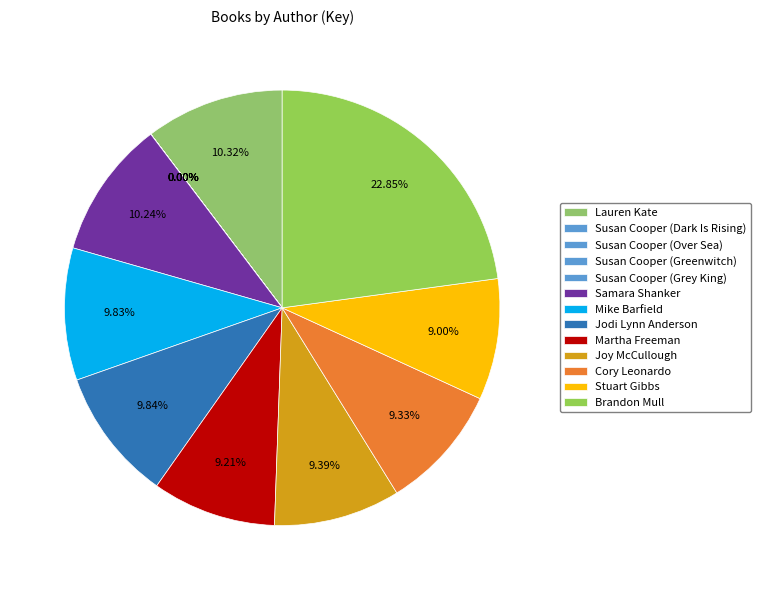

What percentage is the Cory Leonardo slice, to the nearest percent?

9%